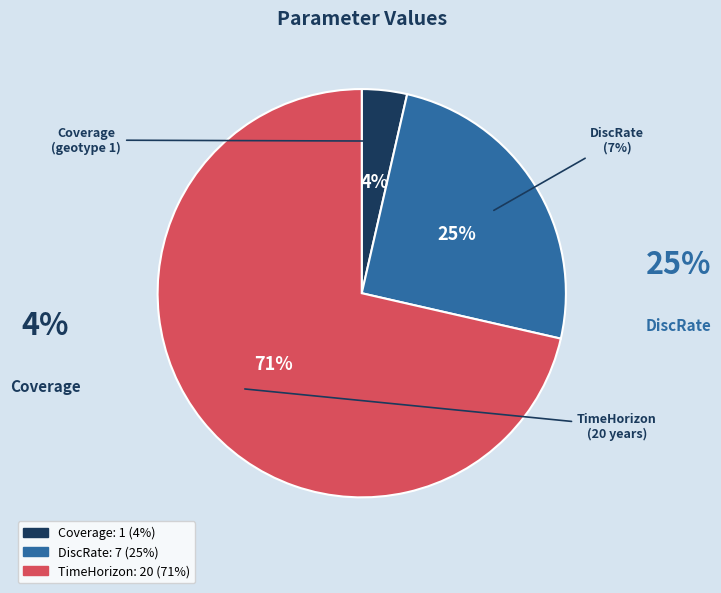

To the nearest percent, what is the average slice percentage?

33%